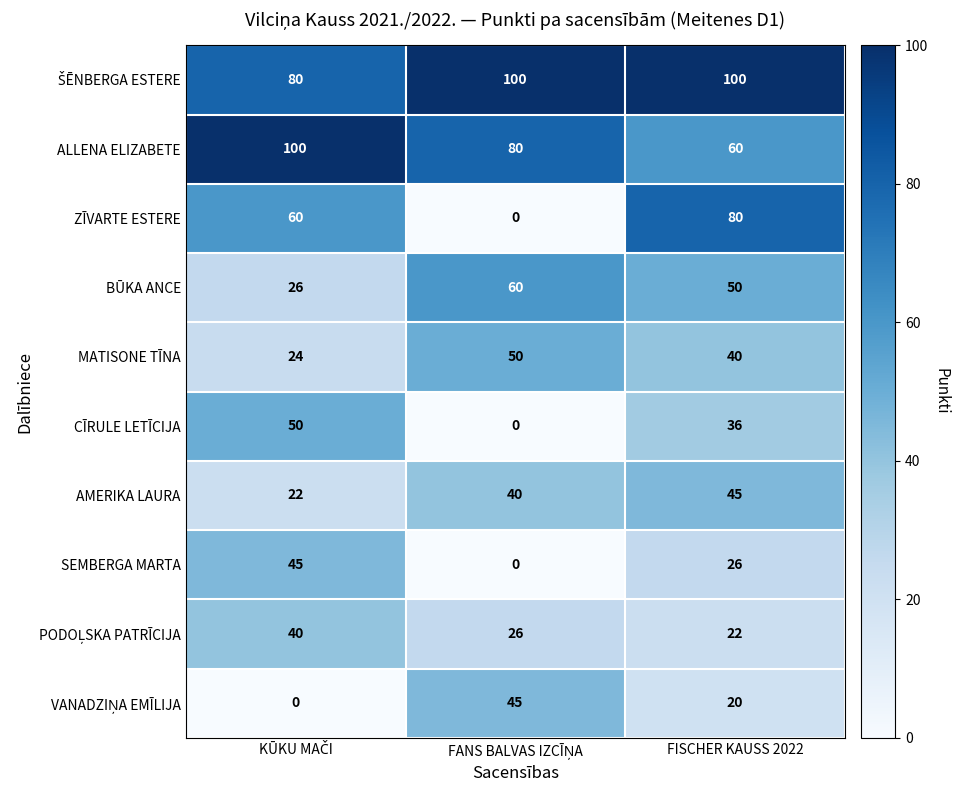

Count the MATISONE TĪNA values in the range 24 to 50.

3